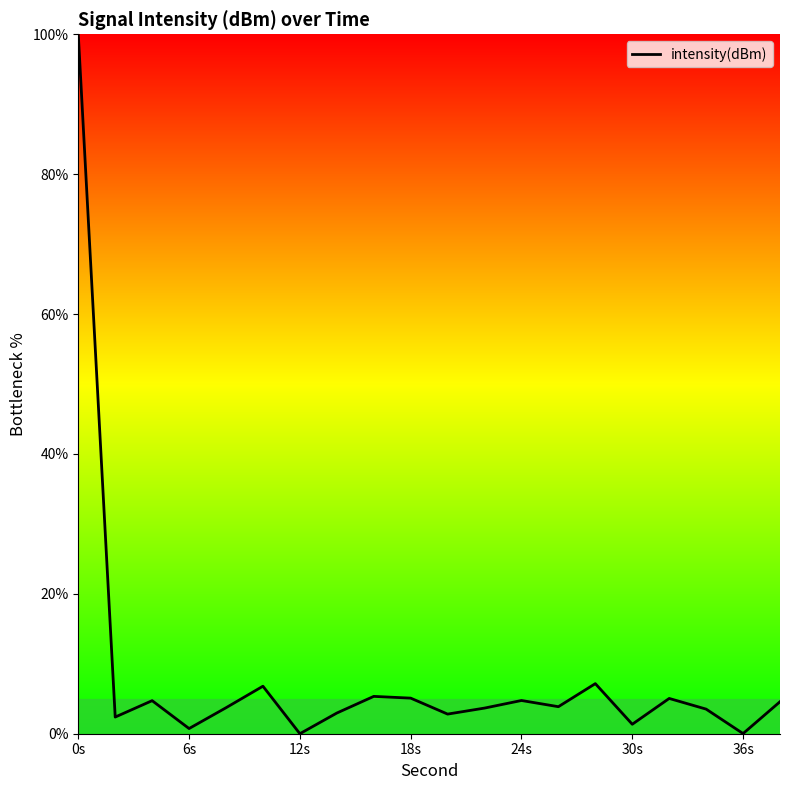

What is the difference between the maximum and minimum values?

100.0